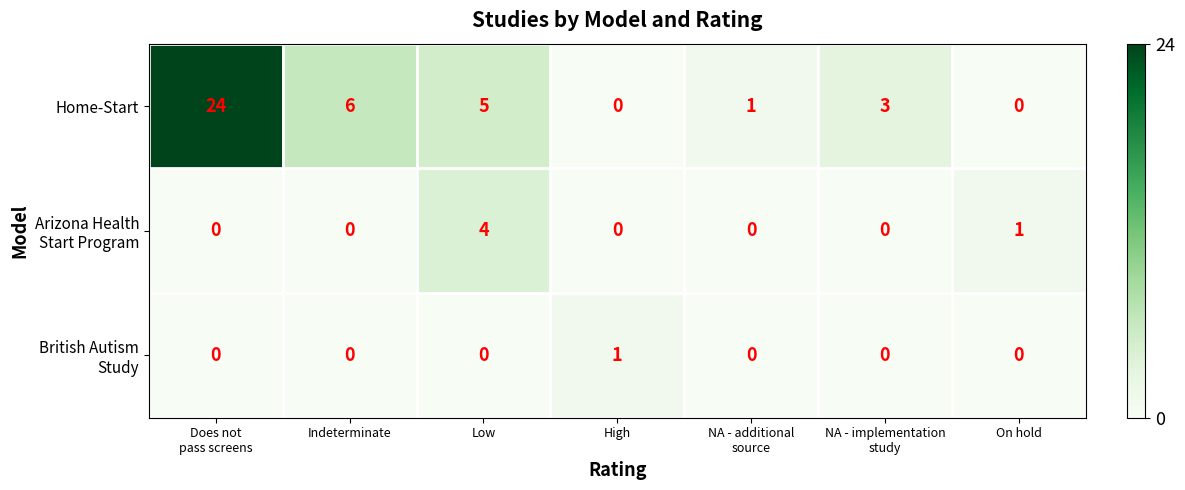

What is the maximum value for Home-Start?

24